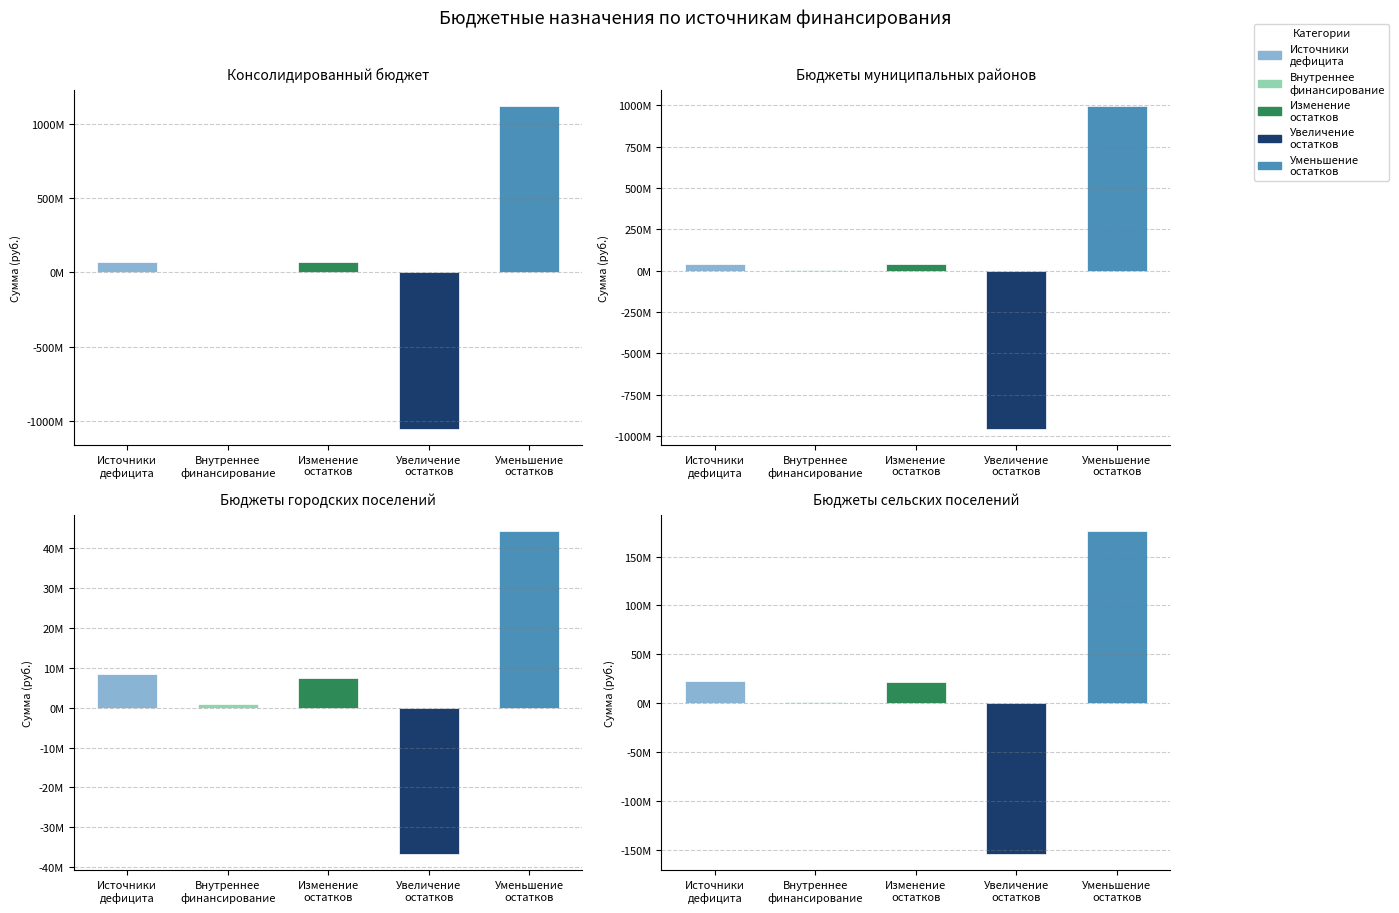

How many values in Утвержденные назначения (городские поселения) are above zero?

4